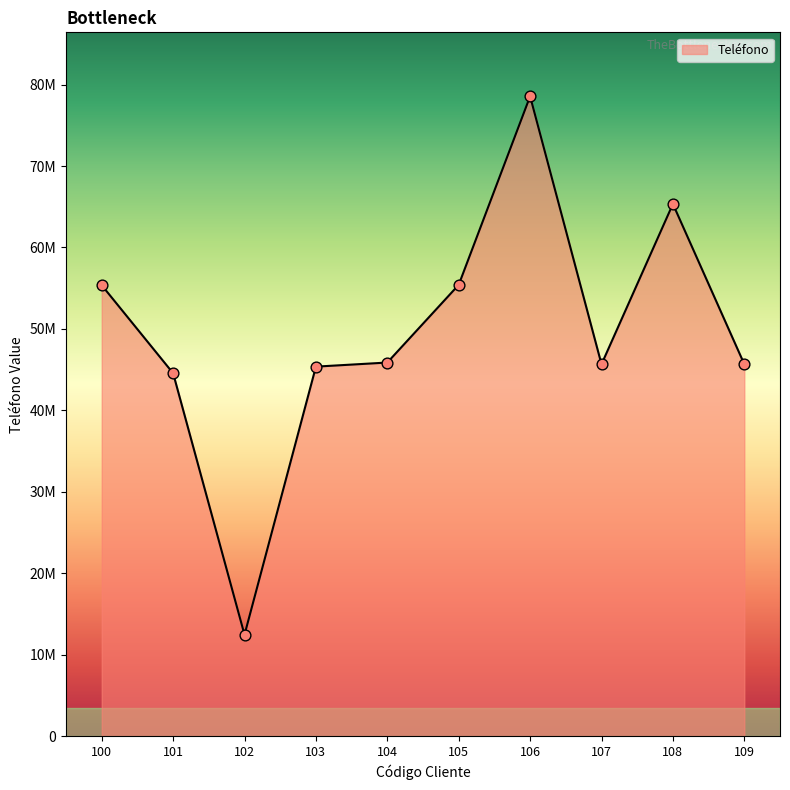

What is the ratio of the value at 100 to the value at 102?

4.4